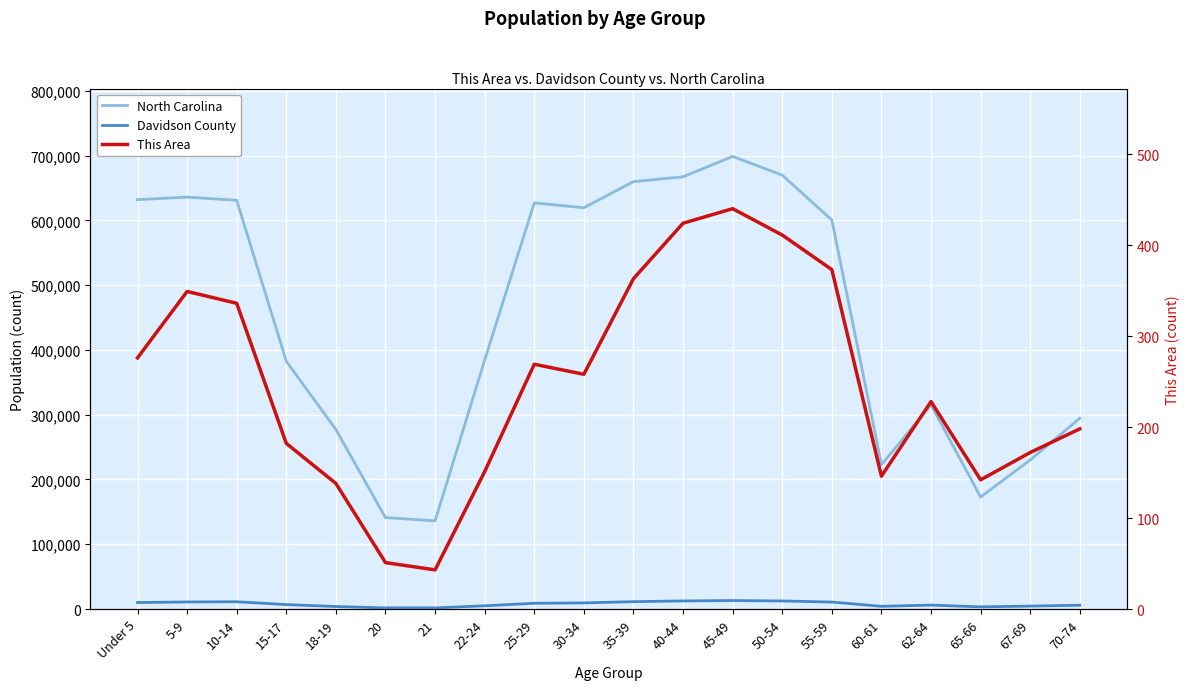

What is the difference between the maximum and minimum values in the North Carolina series?

562584